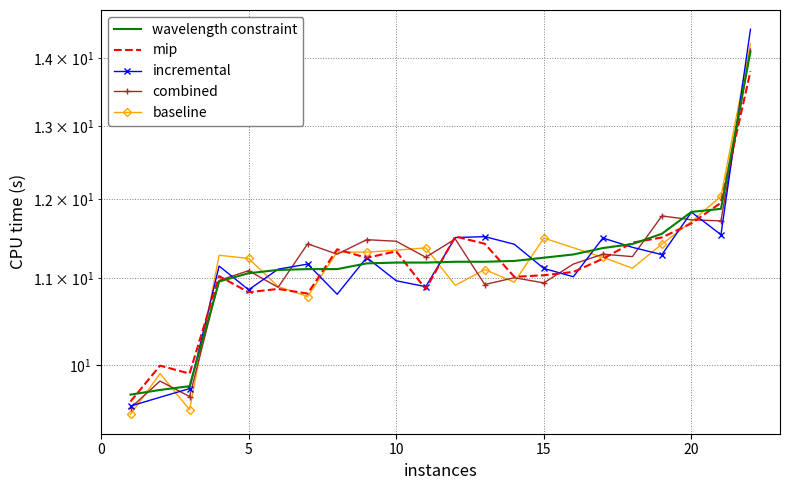

Is it true that wavelength constraint equals 7.0 at 20?

False